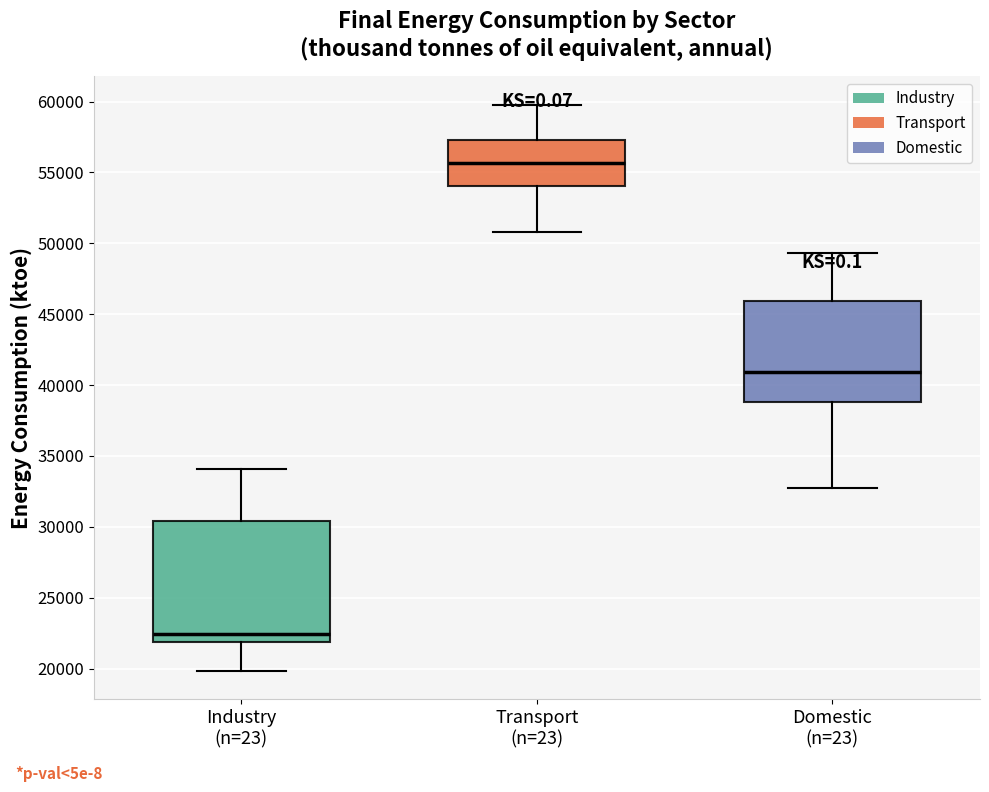

Which box has the highest median line?

Transport (n=23)